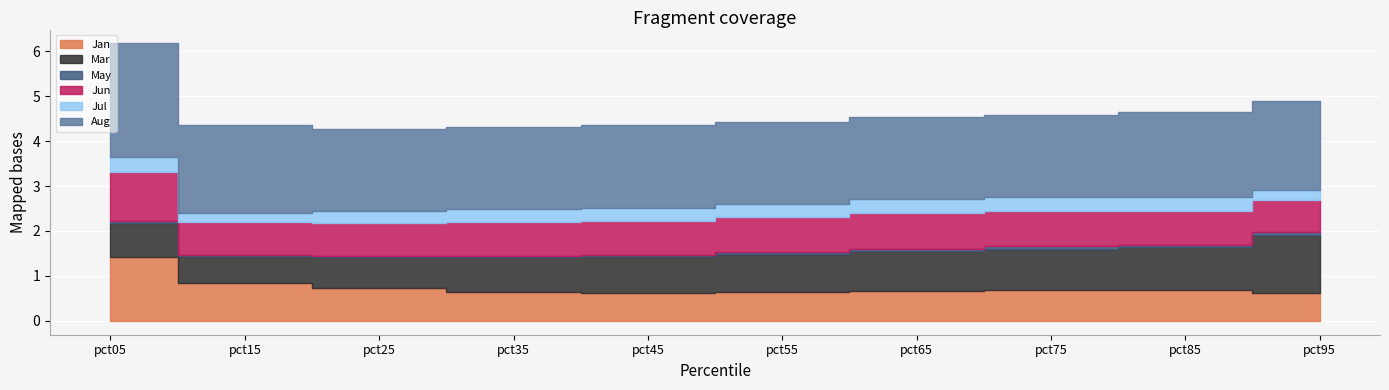

Where is the first local minimum for Jun?

pct15